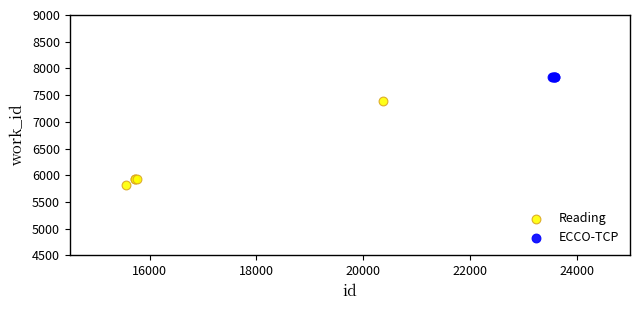

Which series contains the lowest Y value?

Reading